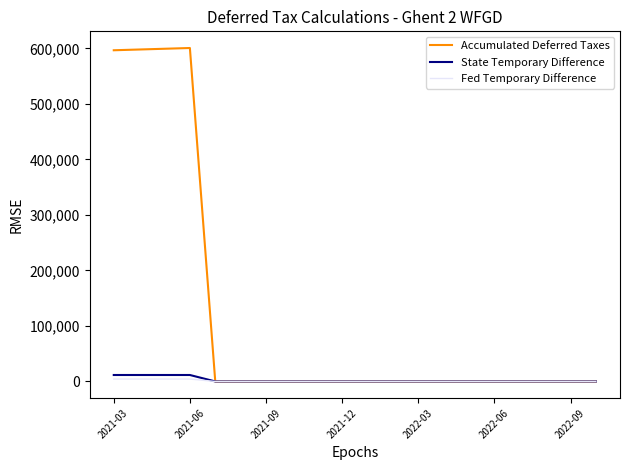

What is the maximum value shown in the chart?

600709.2